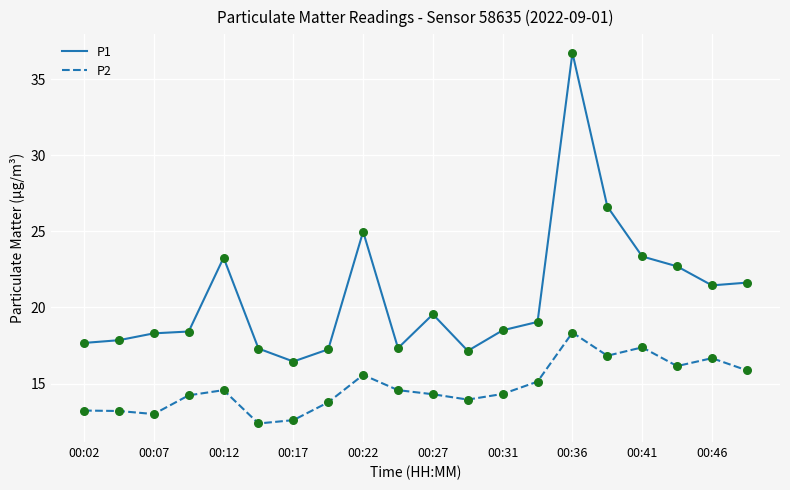

Which series has the largest total across all categories?

P1